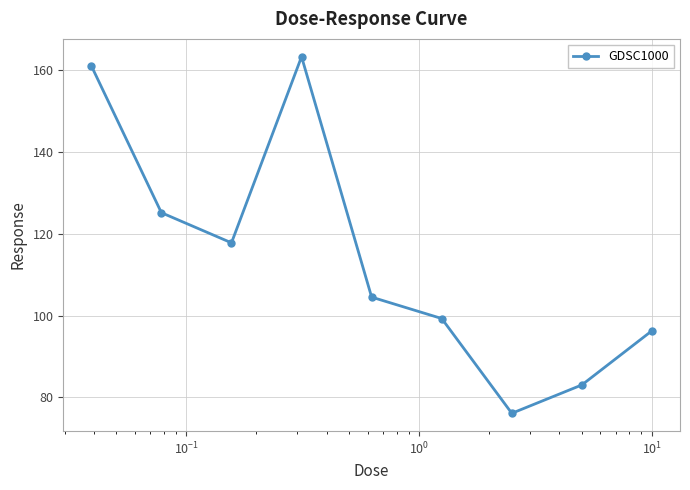

How many points are lower than both their immediate neighbors (excluding endpoints)?

2